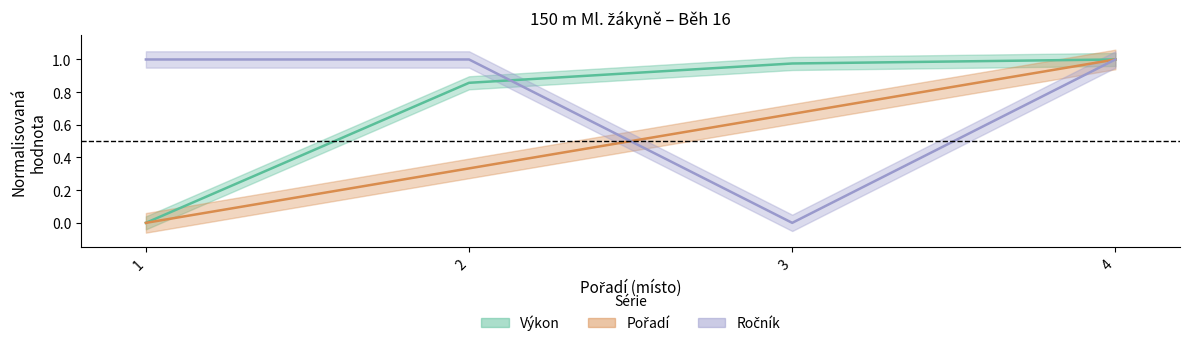

At which category is the sum across all series the highest?

4